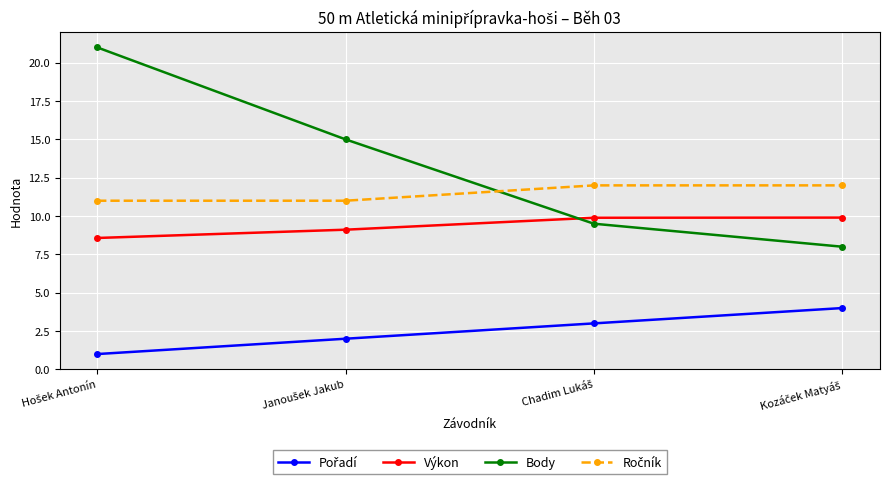

How many lines are shown in the chart?

4